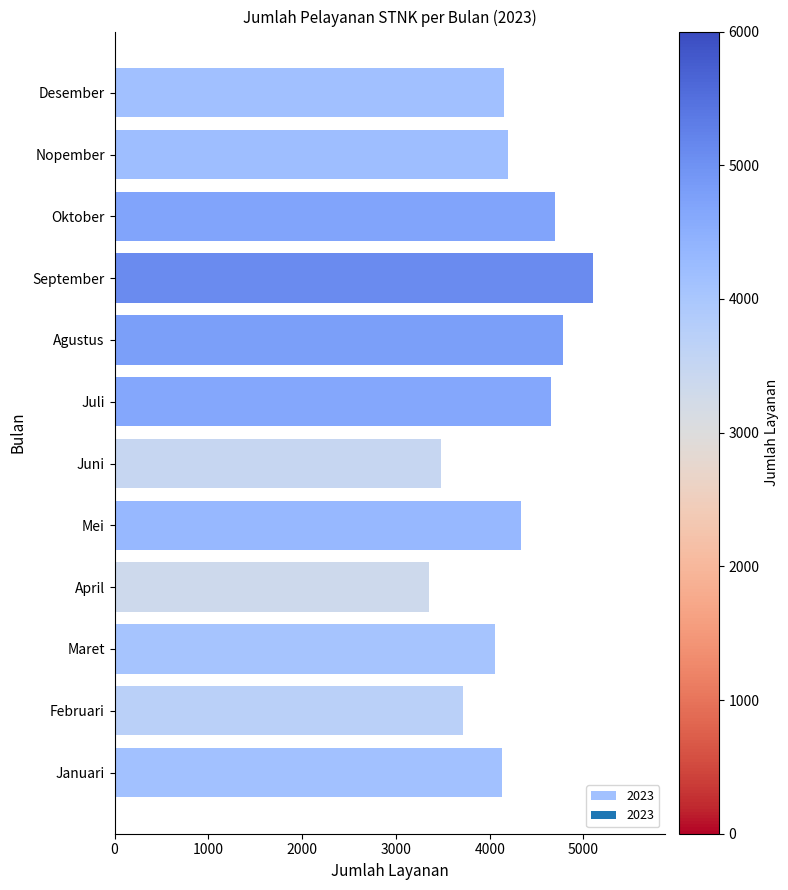

The chart shows a value of 1170 at April. True or false?

False